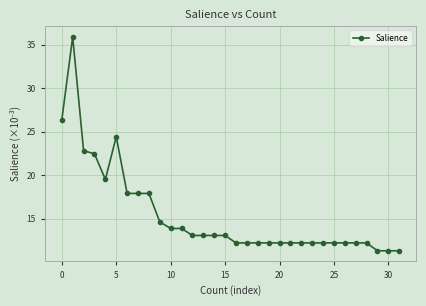

True or false: there are more than 0 points higher than both neighbors.

True